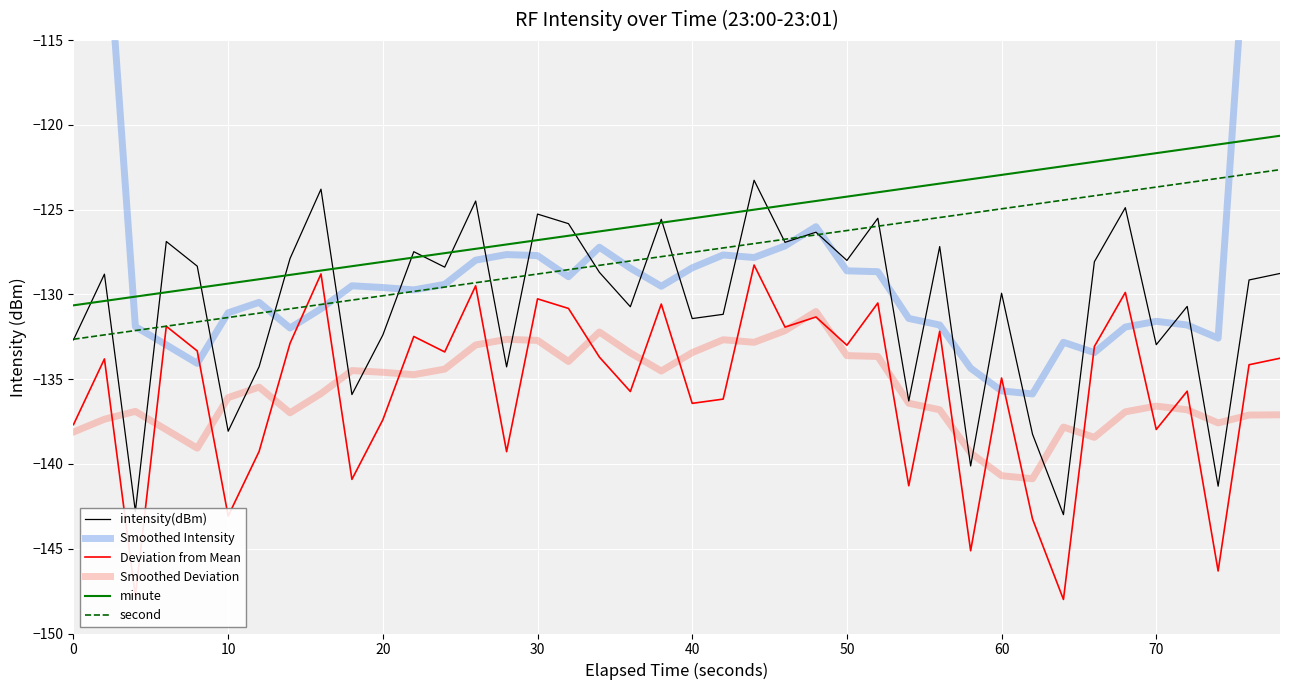

What is the lowest value of the Smoothed Deviation series?

-140.9